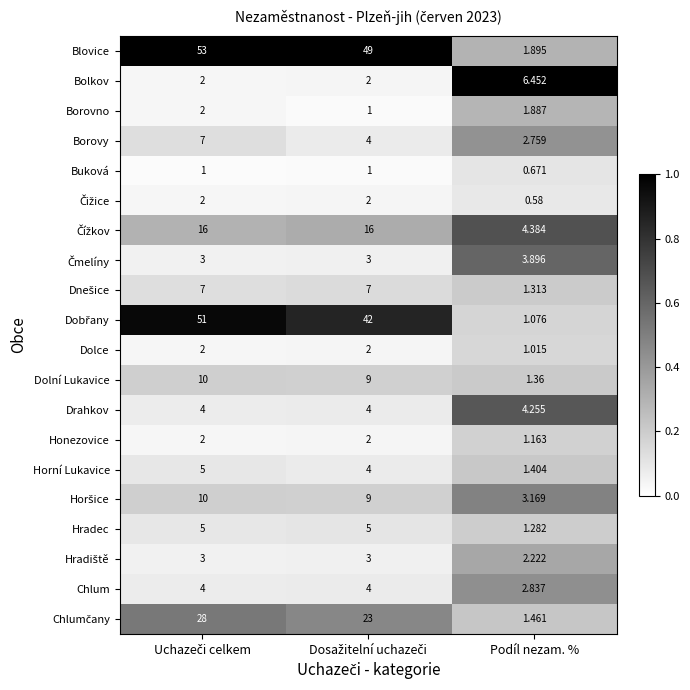

What is the greatest value displayed?

53.0